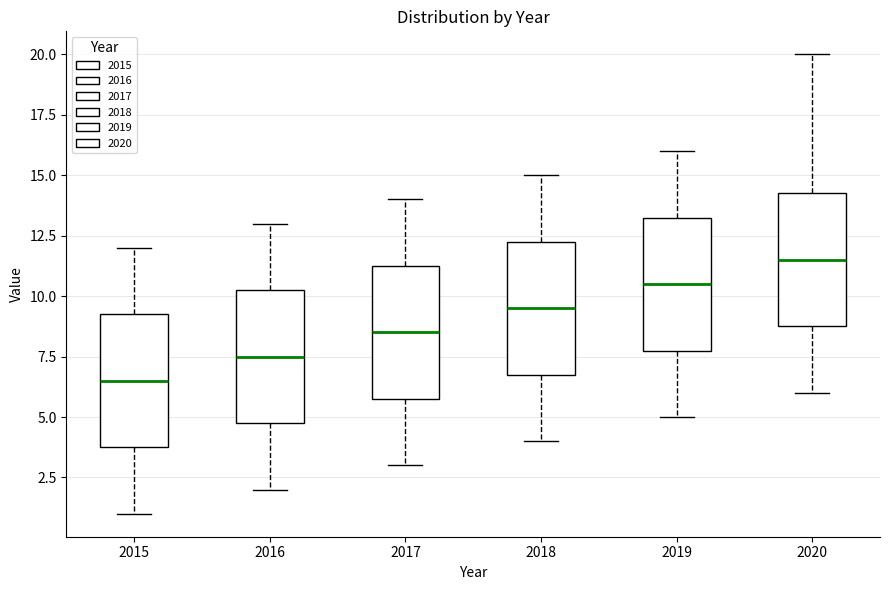

Reading left to right, read every box against the y-axis: the position of its median line, the range the box covers, and the ends of its whiskers. The values are not printed on the chart, so give them approximately, as read against the axis.

2015: median 6.5, box 4.0 to 9.5, whiskers 1.0 to 12.0
2016: median 7.5, box 5.0 to 10.5, whiskers 2.0 to 13.0
2017: median 8.5, box 6.0 to 11.5, whiskers 3.0 to 14.0
2018: median 9.5, box 7.0 to 12.5, whiskers 4.0 to 15.0
2019: median 10.5, box 8.0 to 13.5, whiskers 5.0 to 16.0
2020: median 11.5, box 9.0 to 14.5, whiskers 6.0 to 20.0